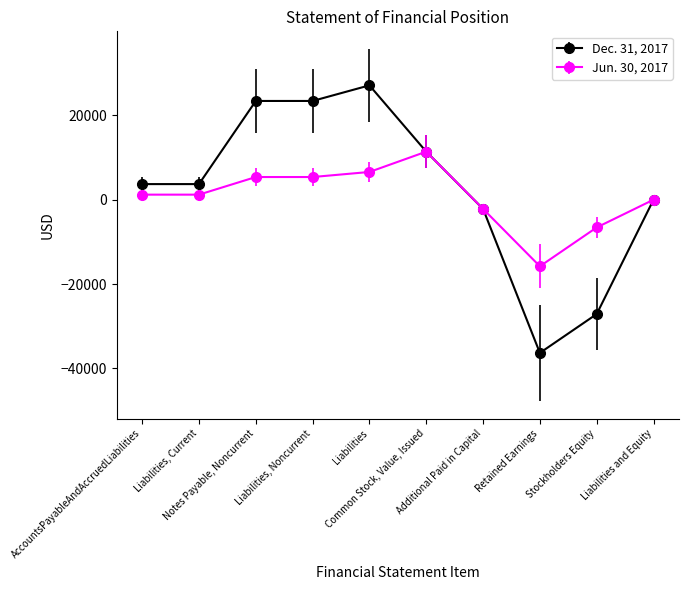

What is the value of the Dec. 31, 2017 point at the 9th from the left?

-27107